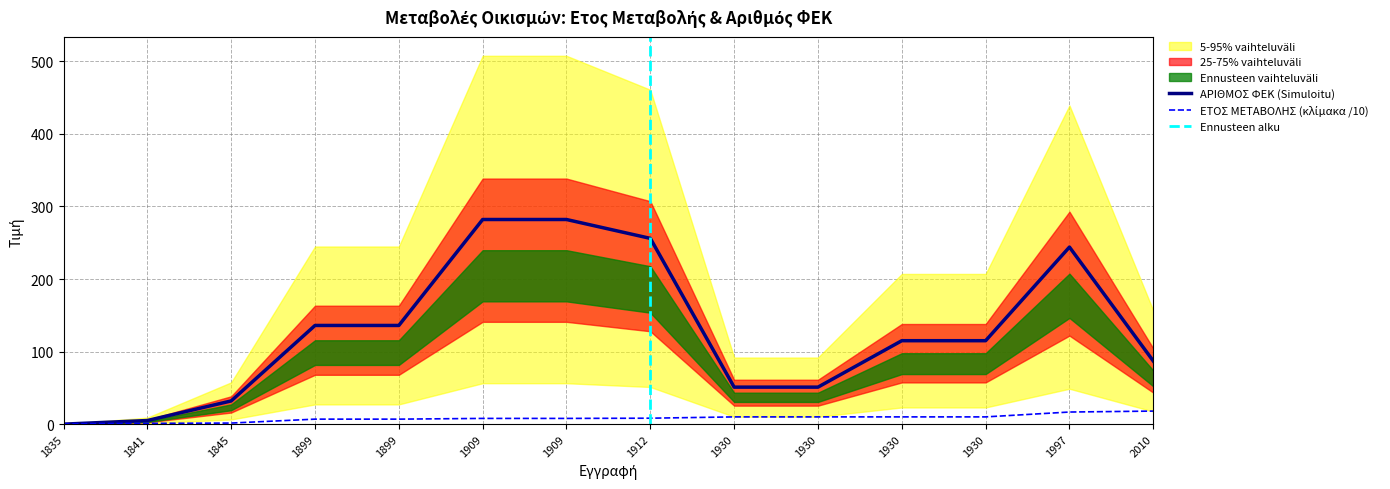

How many lines are shown in the chart?

2